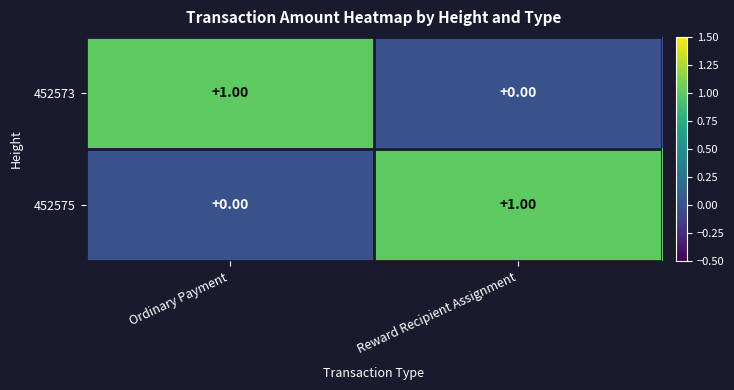

Is the value of 452573 at Reward Recipient Assignment greater than the value of 452575 at Reward Recipient Assignment?

No